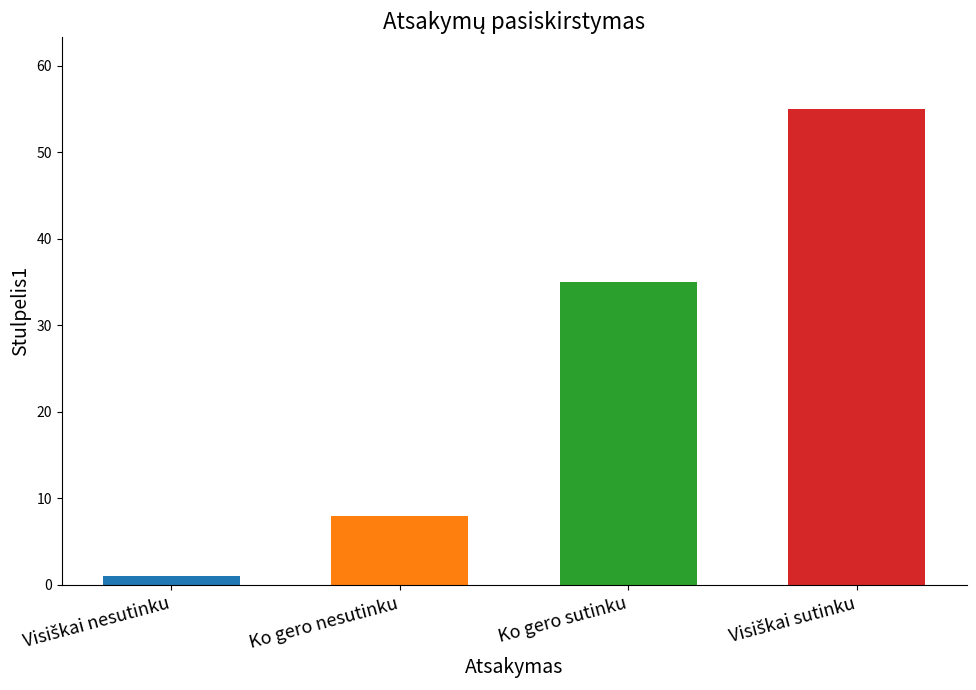

Reading left to right, what are all the values shown in this chart?

1	8	35	55